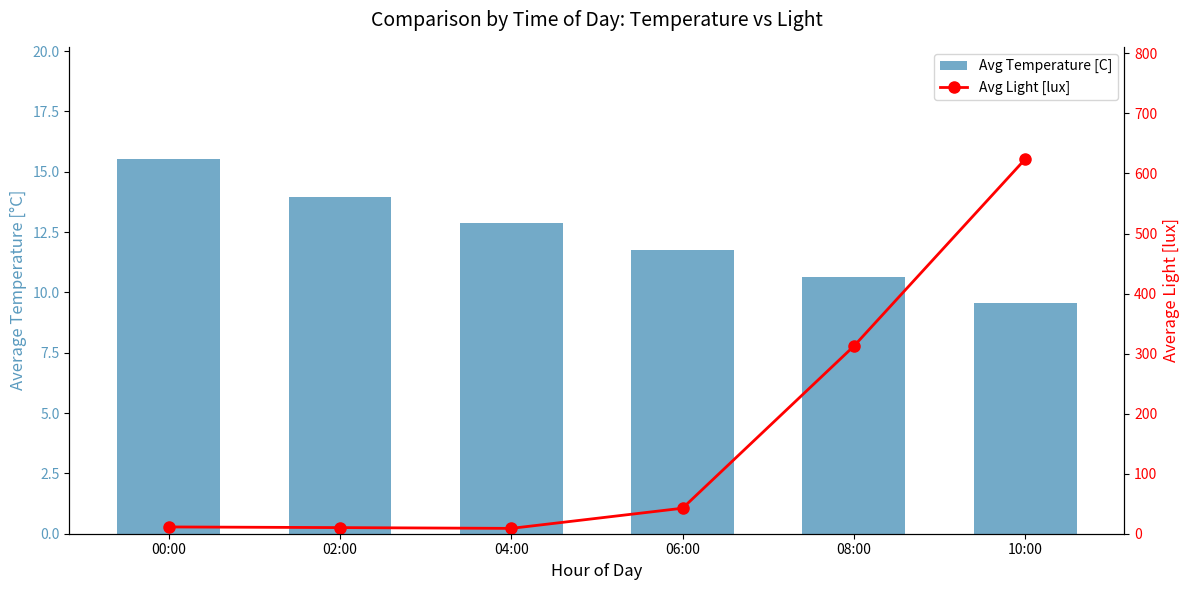

What are all the series names shown in the legend?

Avg Temperature [C], Avg Light [lux]